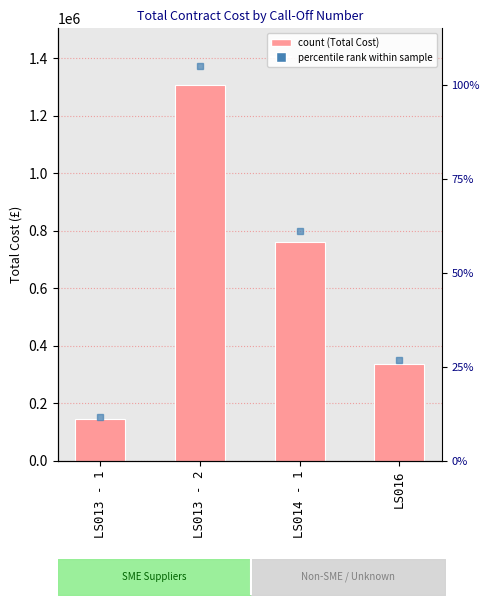

Which has a higher value, LS013 - 2 or LS016?

LS013 - 2